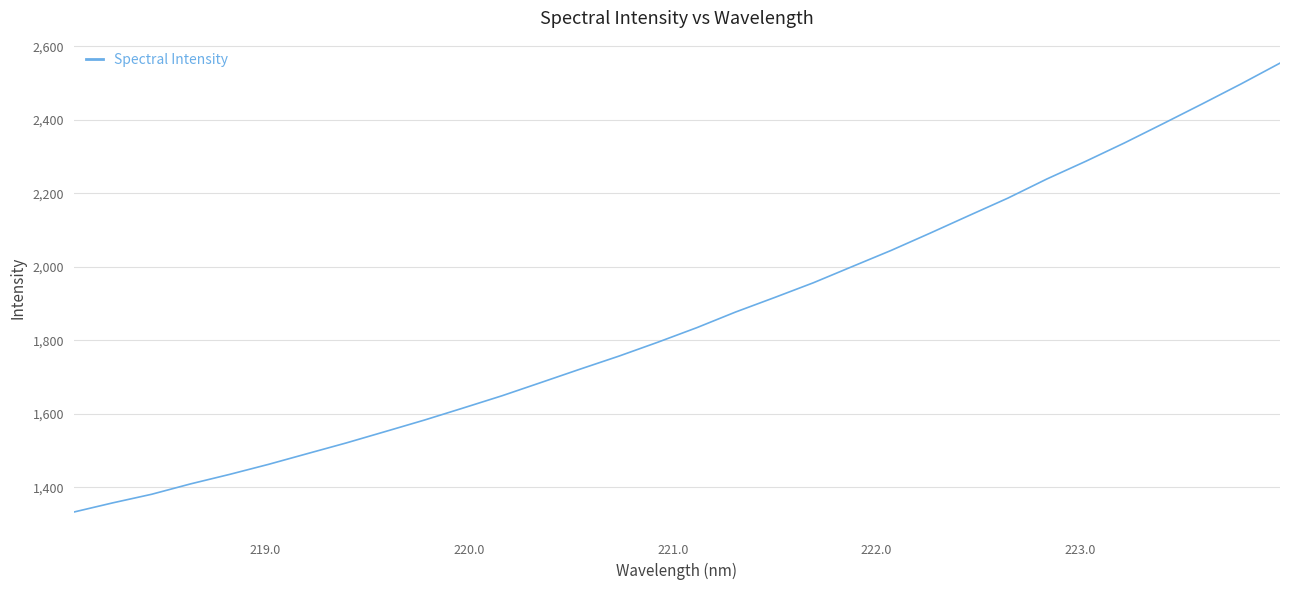

Does the chart have visible grid lines?

Yes